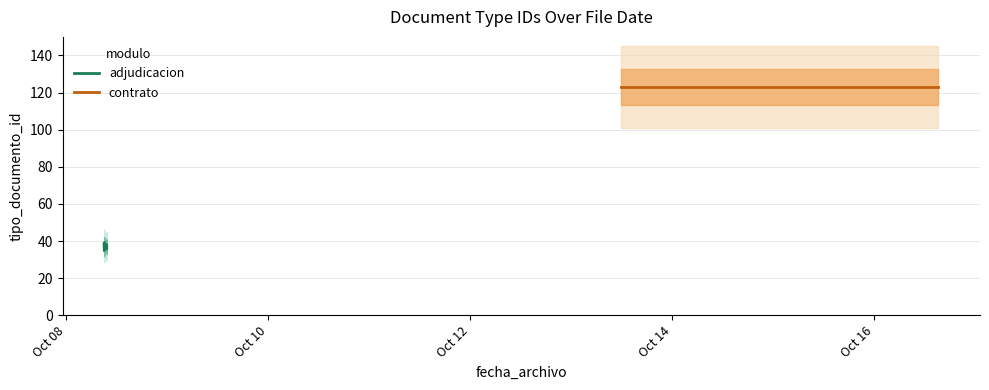

At which label does the data first exceed 38?

2015-10-08 09:02:07